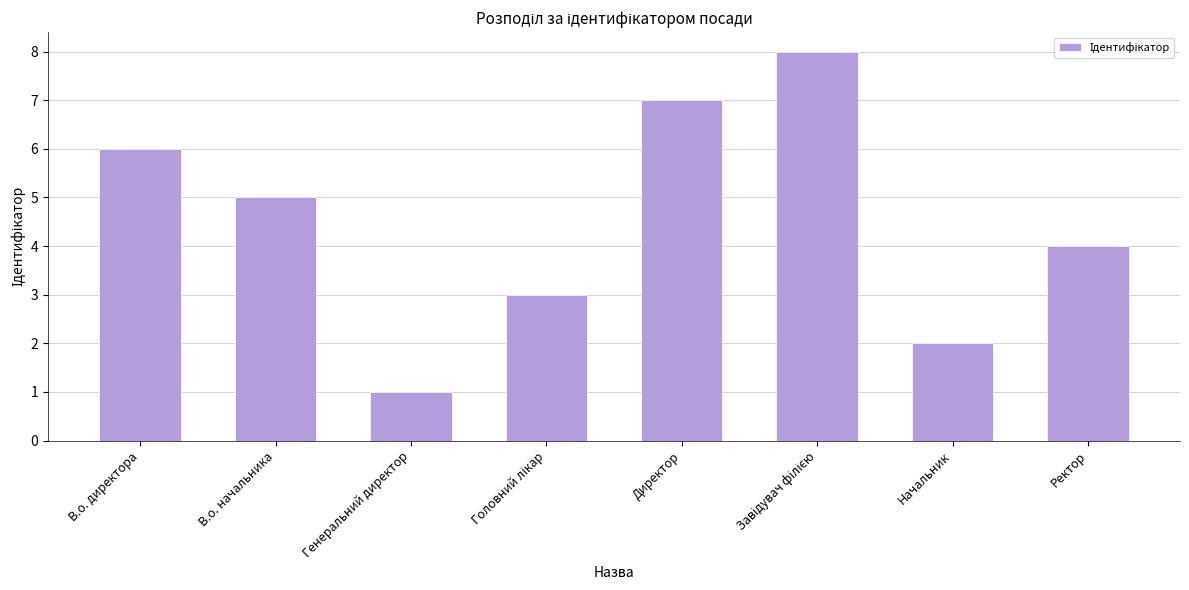

Reading right to left, extract all data points from this chart.

4	2	8	7	3	1	5	6